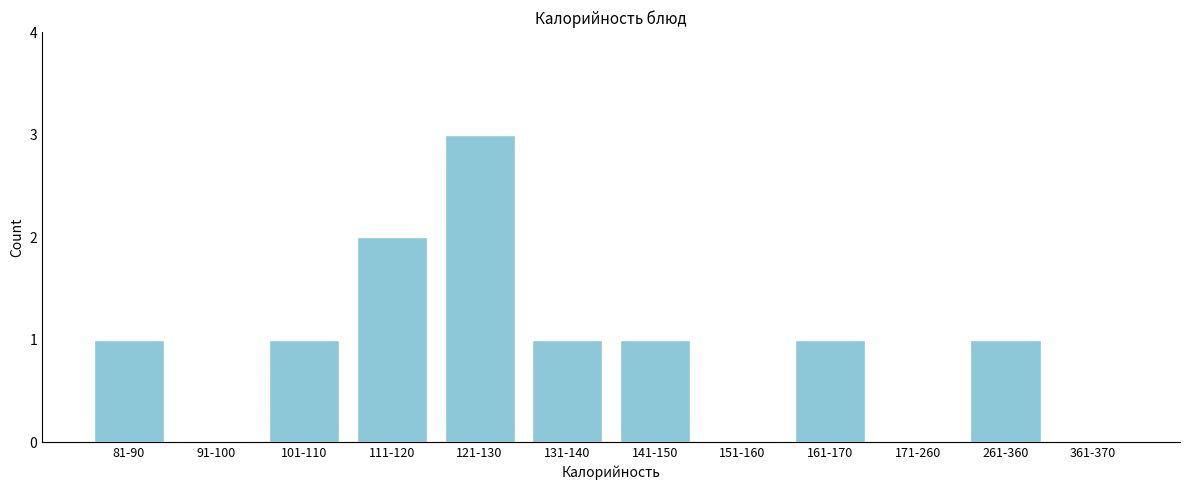

Reading left to right, extract all data points from this chart.

81-90=1	91-100=0	101-110=1	111-120=2	121-130=3	131-140=1	141-150=1	151-160=0	161-170=1	171-260=0	261-360=1	361-370=0